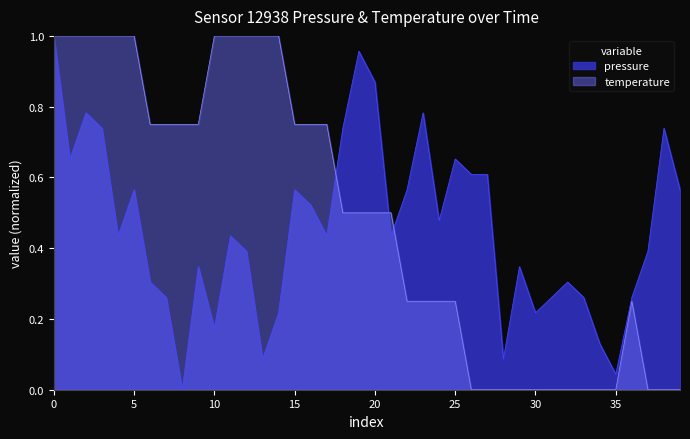

Does the chart display data point markers on the line(s)?

No